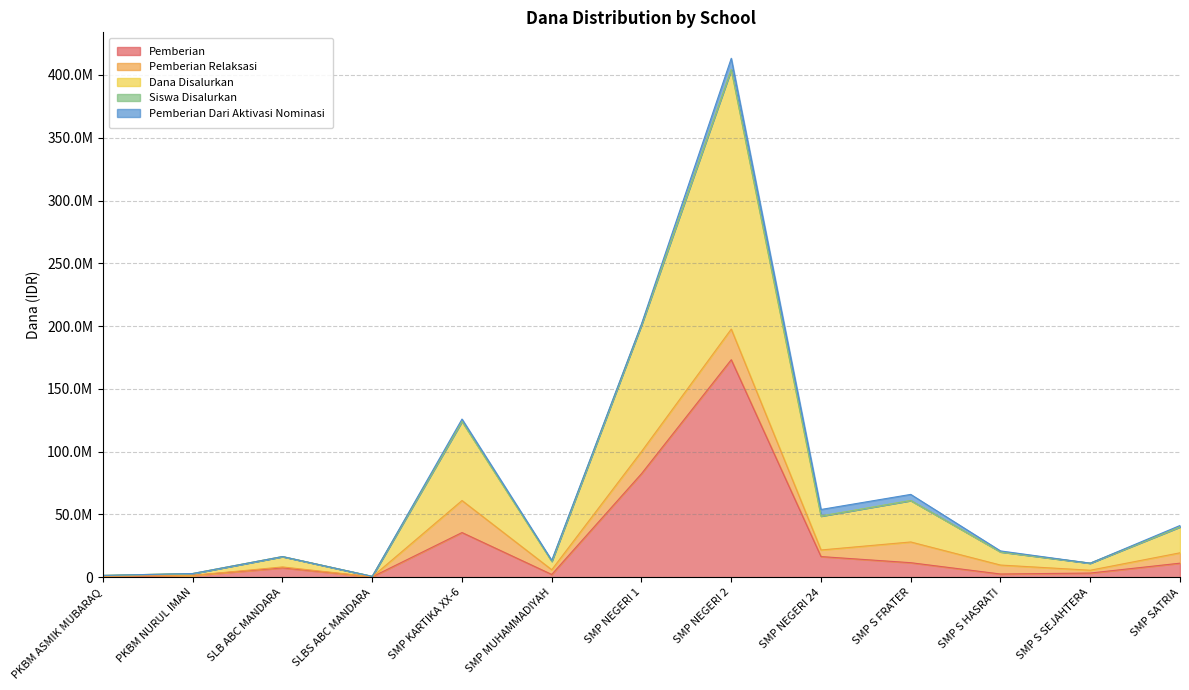

What is the difference between the second highest and second lowest values in the Pemberian series?

82125000